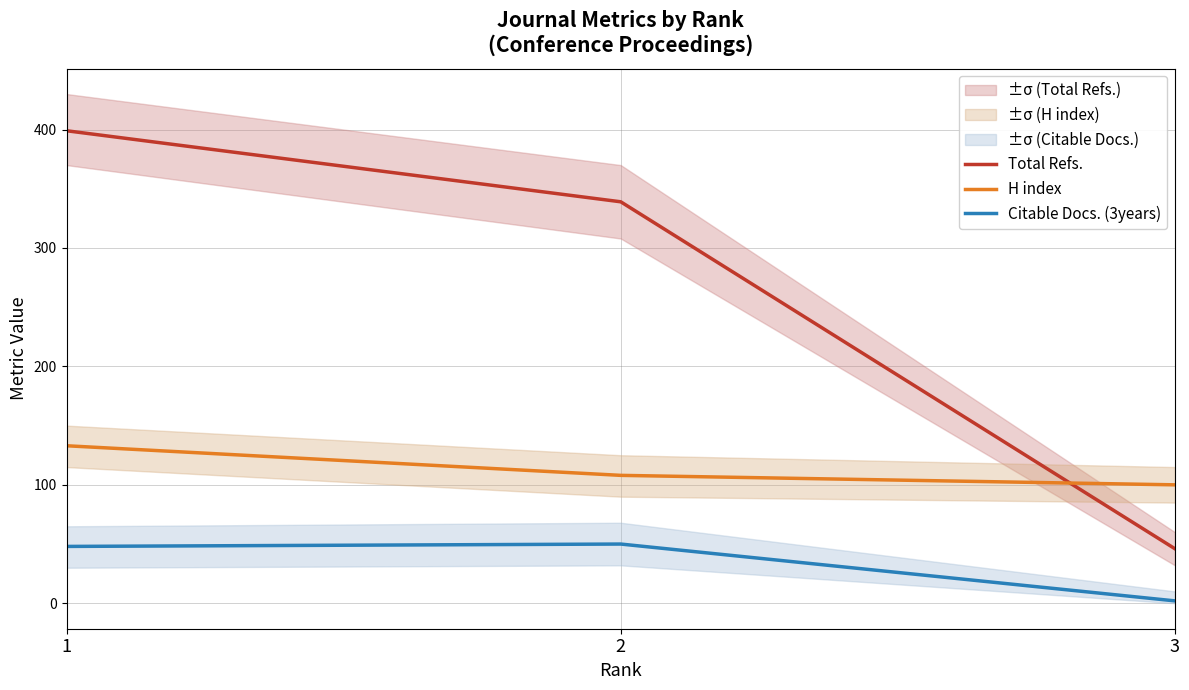

The Citable Docs. (3years) series shows 22 at 2. True or false?

False